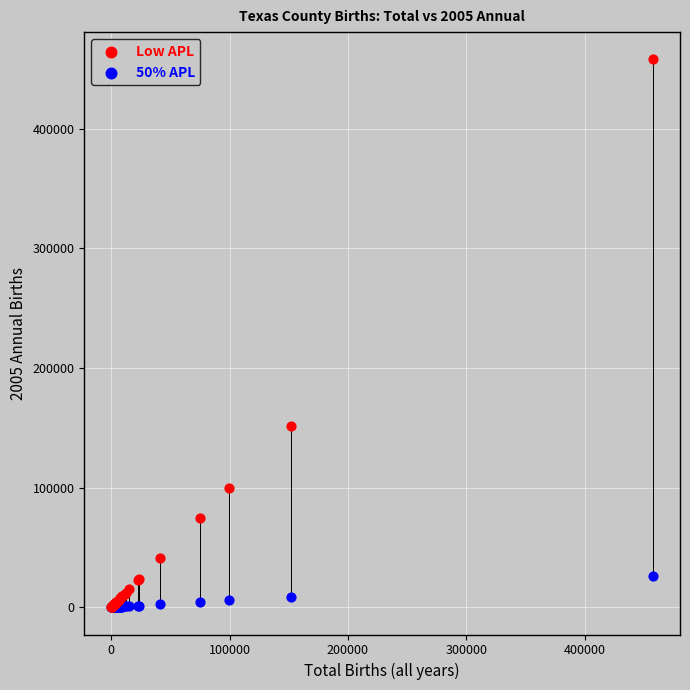

What are all the series names shown in the legend?

Low APL, 50% APL